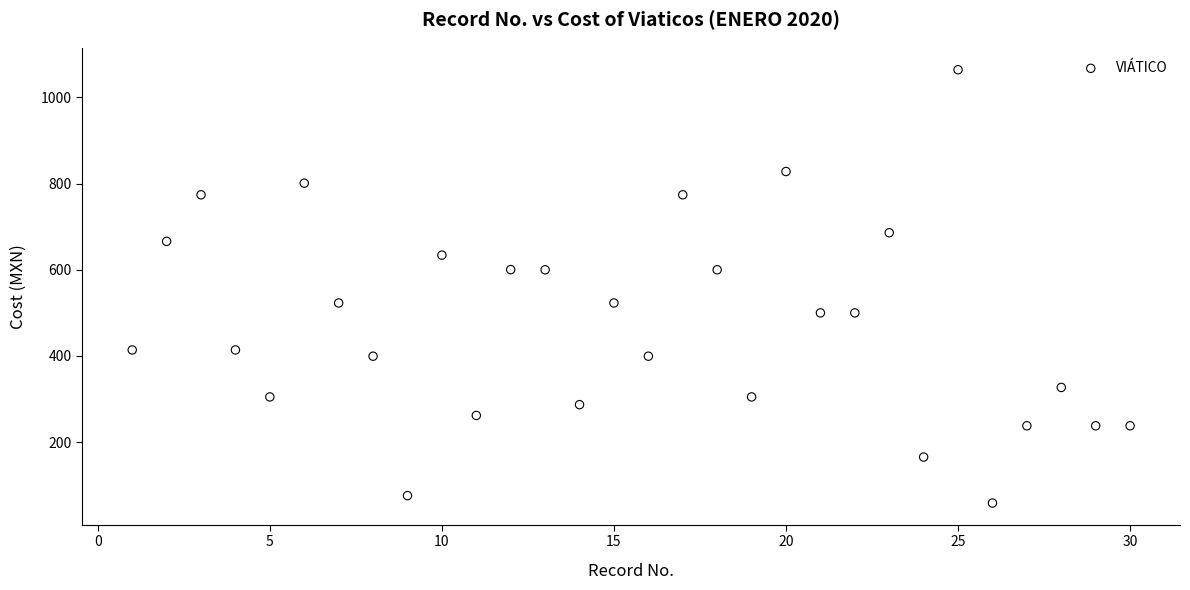

What is the range of Y values (max minus min)?

1005.4